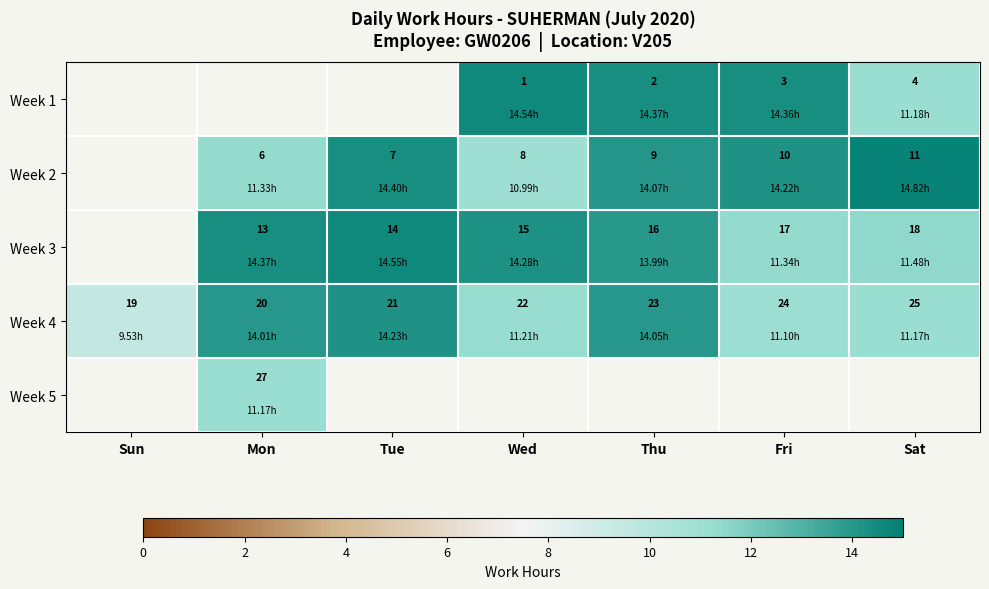

True or false: Week 4 has a value of 14.2 at Sun.

False